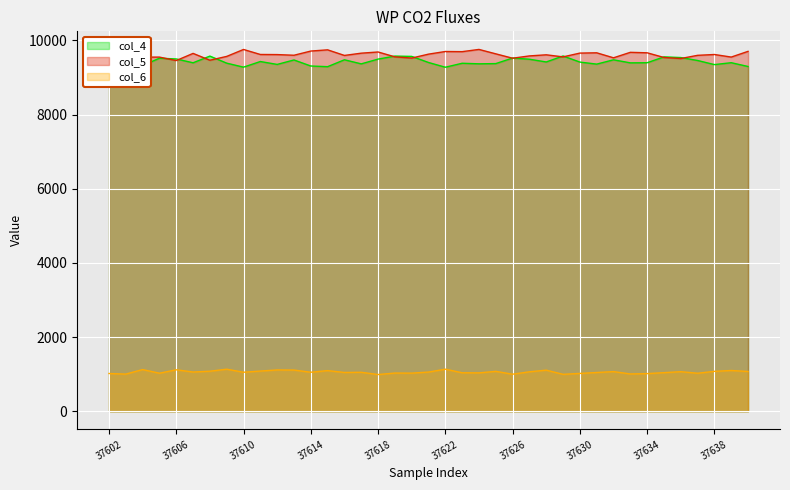

Where is col_5 nearest to the value 9608?

37628